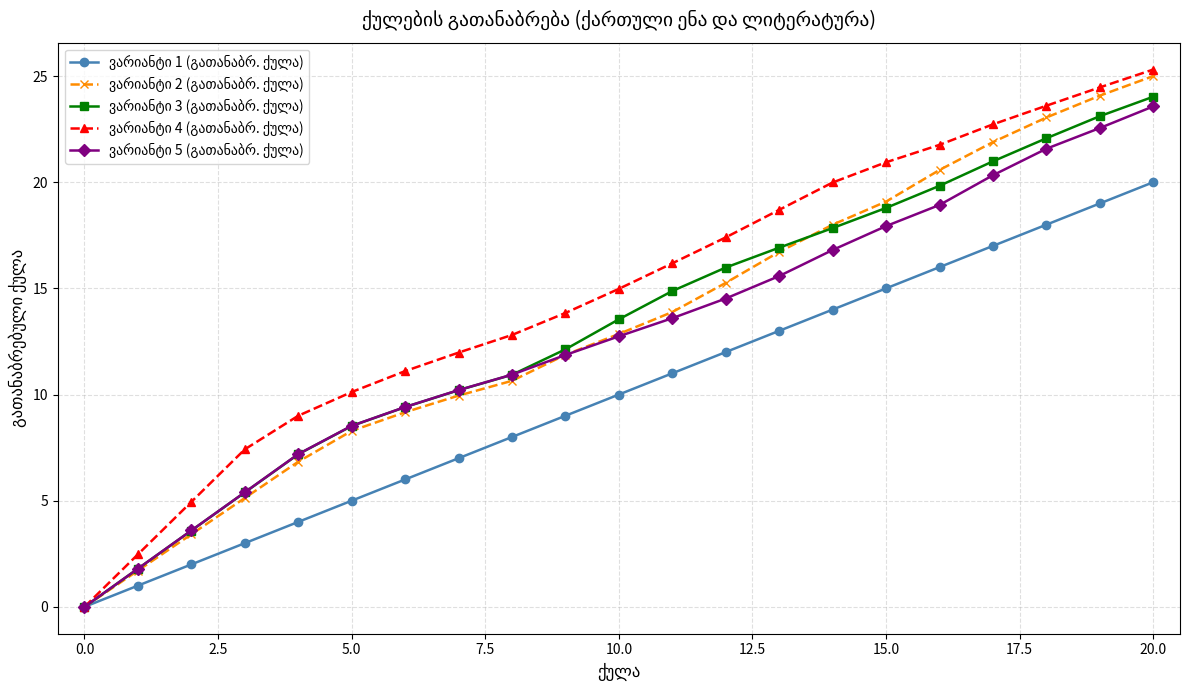

What is the greatest value displayed?

25.3